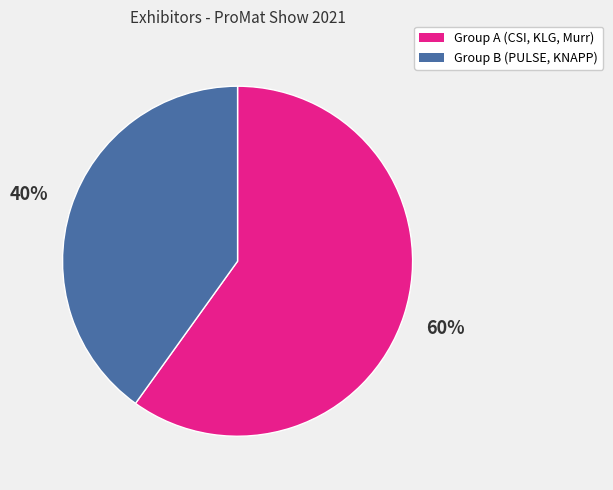

Does any single category account for the majority?

Yes